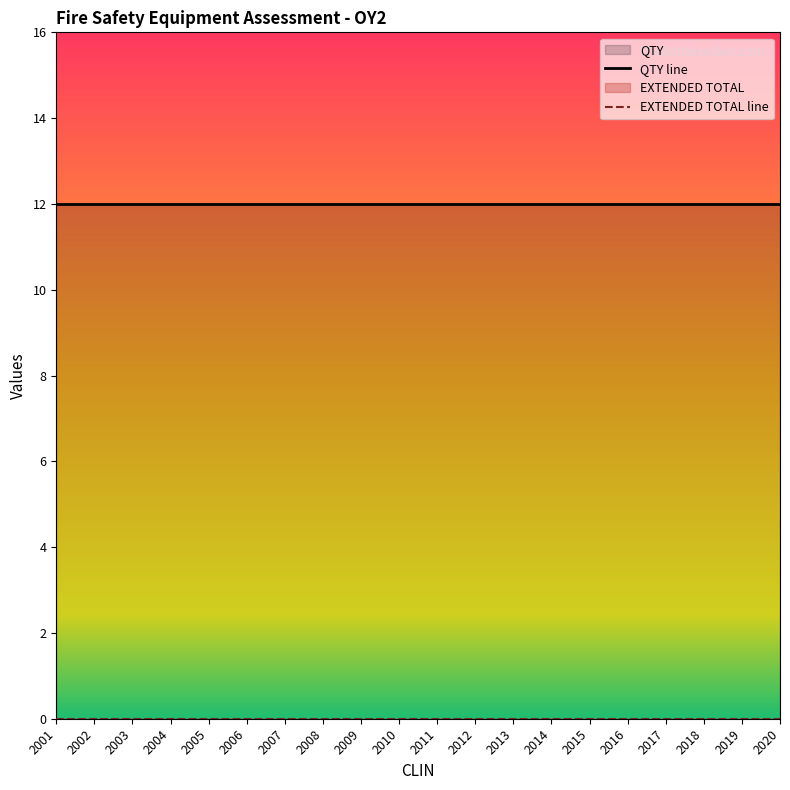

True or false: QTY and EXTENDED TOTAL intersect in this chart.

False